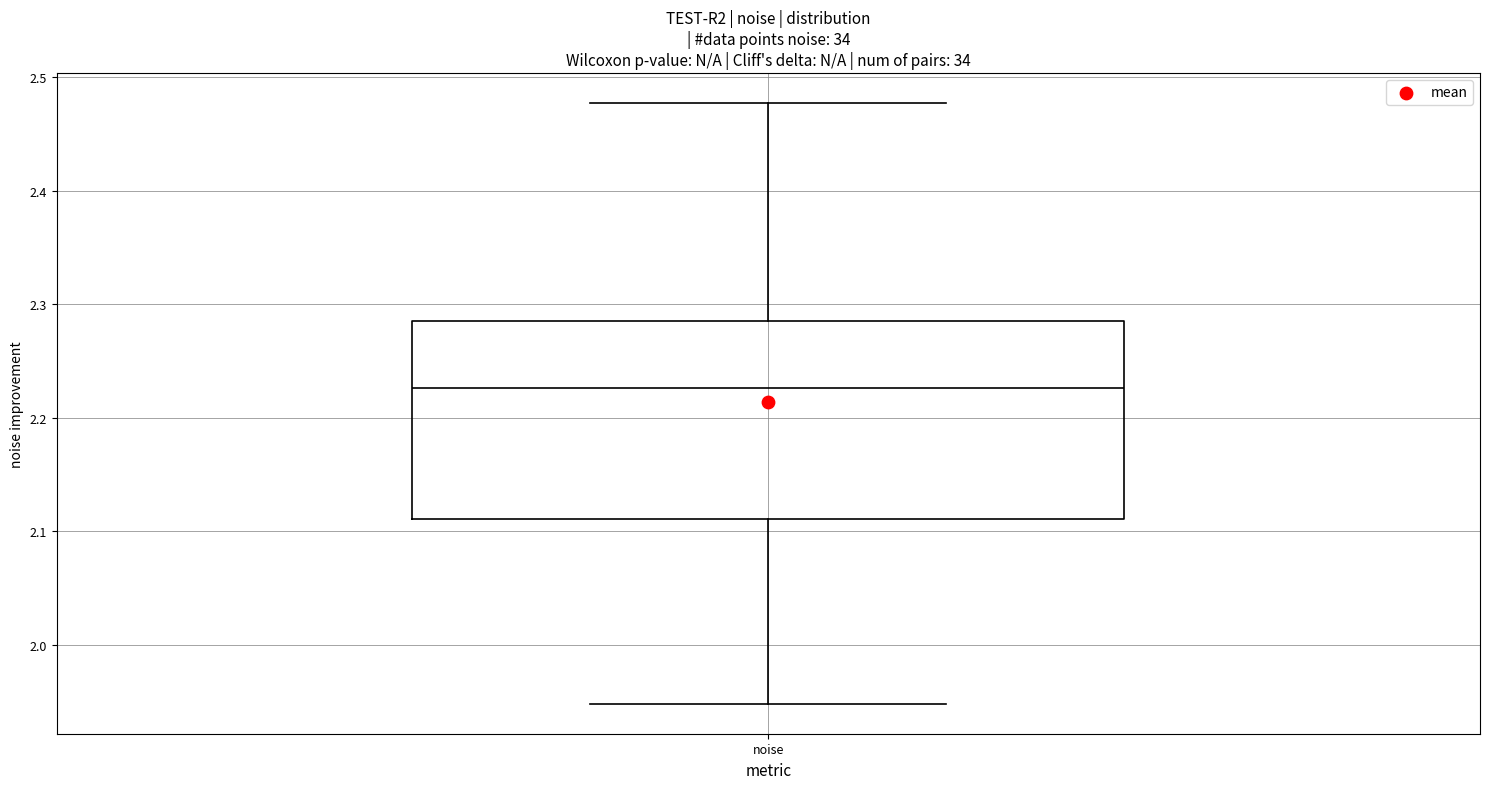

Where is the lower edge of the box for noise on the y-axis? The values are not printed on the chart, so give them approximately, as read against the axis.

2.11